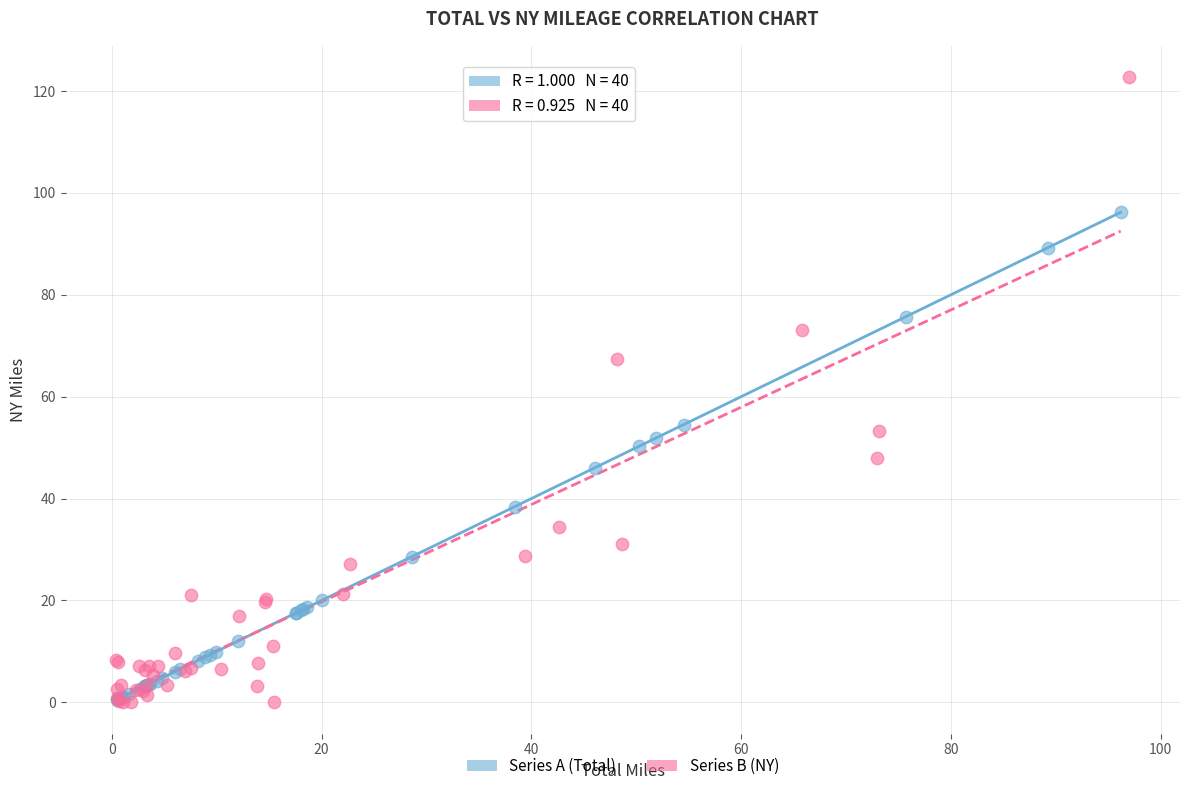

Which series has the largest Y range (max minus min)?

Series B (NY)